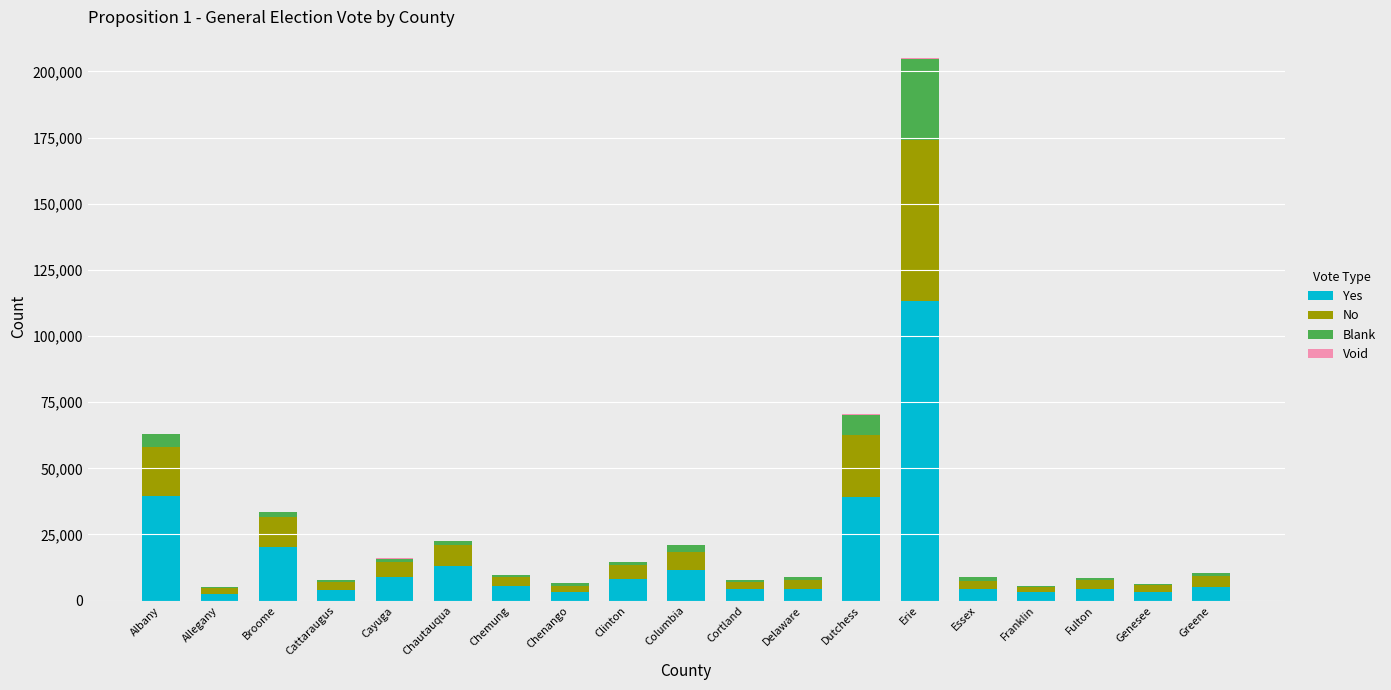

How many data points does each series have?

19